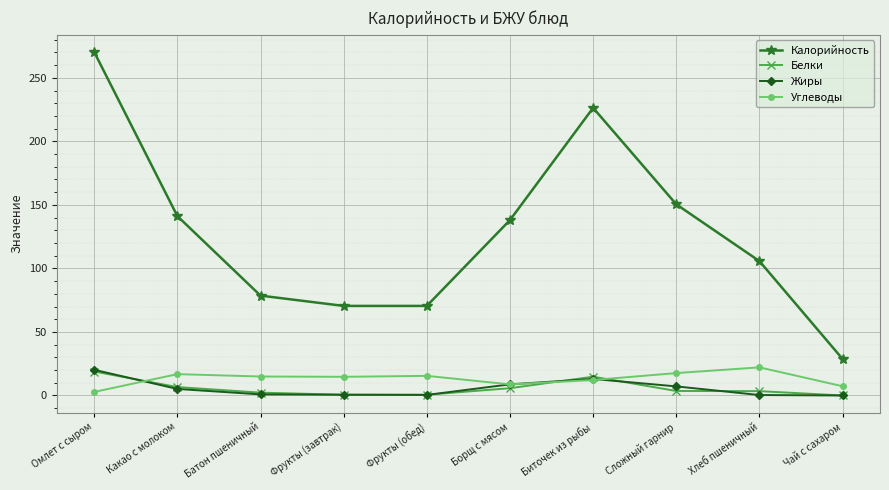

True or false: Углеводы and Жиры cross at least once.

True